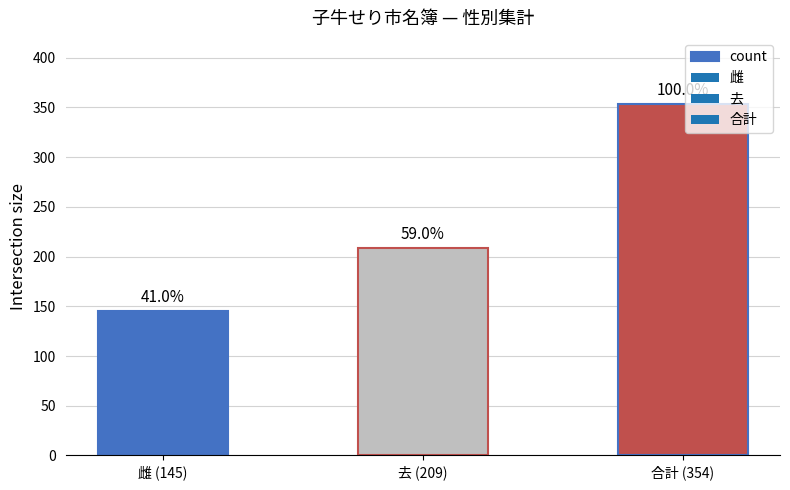

Reading left to right, transcribe all the data shown in this chart.

雌 (145)=145	去 (209)=209	合計 (354)=354